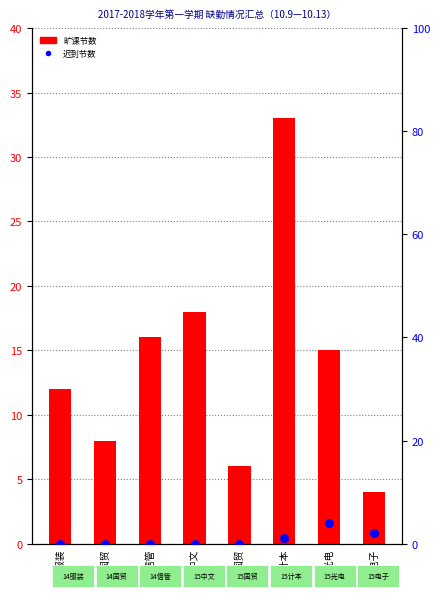

Which series has the largest total across all categories?

旷课节数